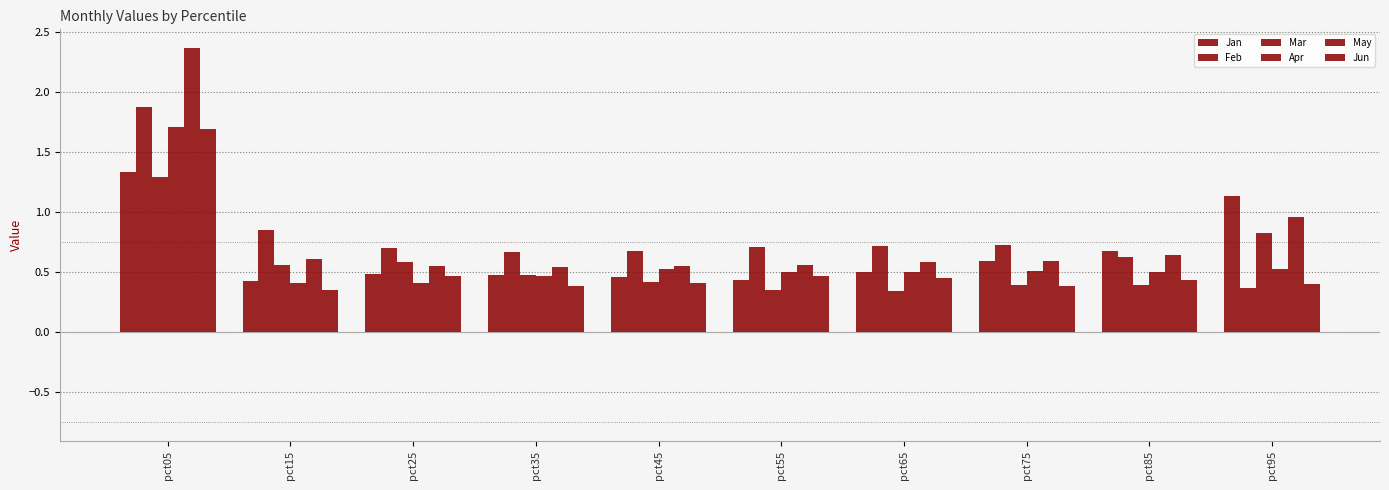

Which series changed the most between pct25 and pct55?

Mar